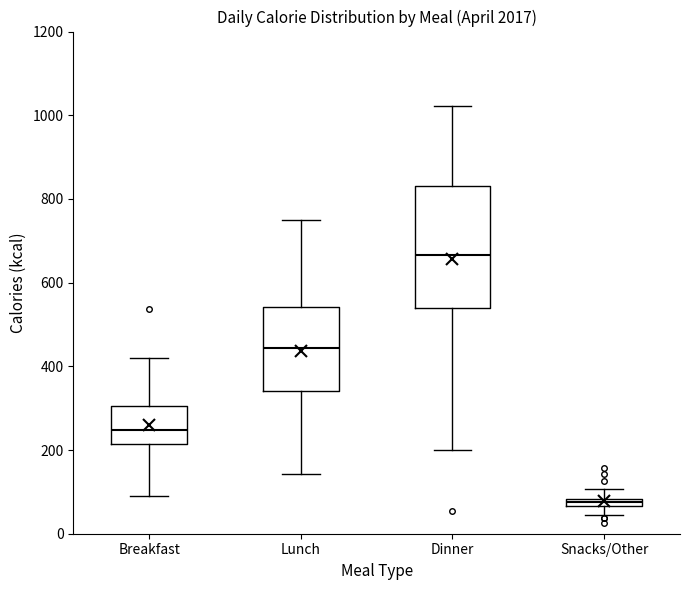

Which box is the tallest, from its lower edge to its upper edge?

Dinner